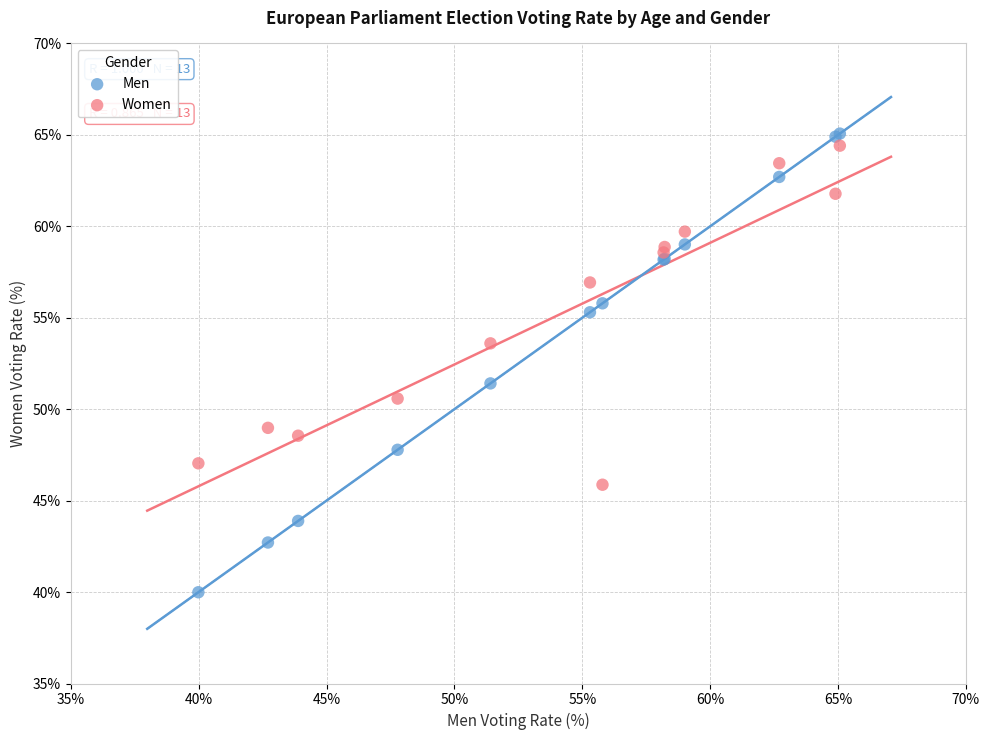

Which series reaches the minimum Y coordinate?

Men